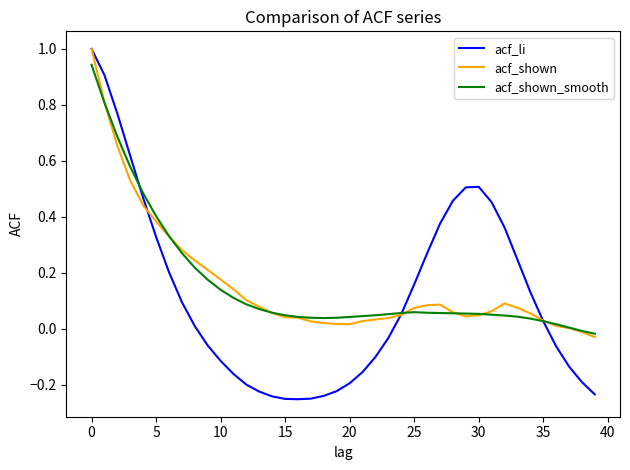

Which series has the largest range (max minus min)?

acf_li